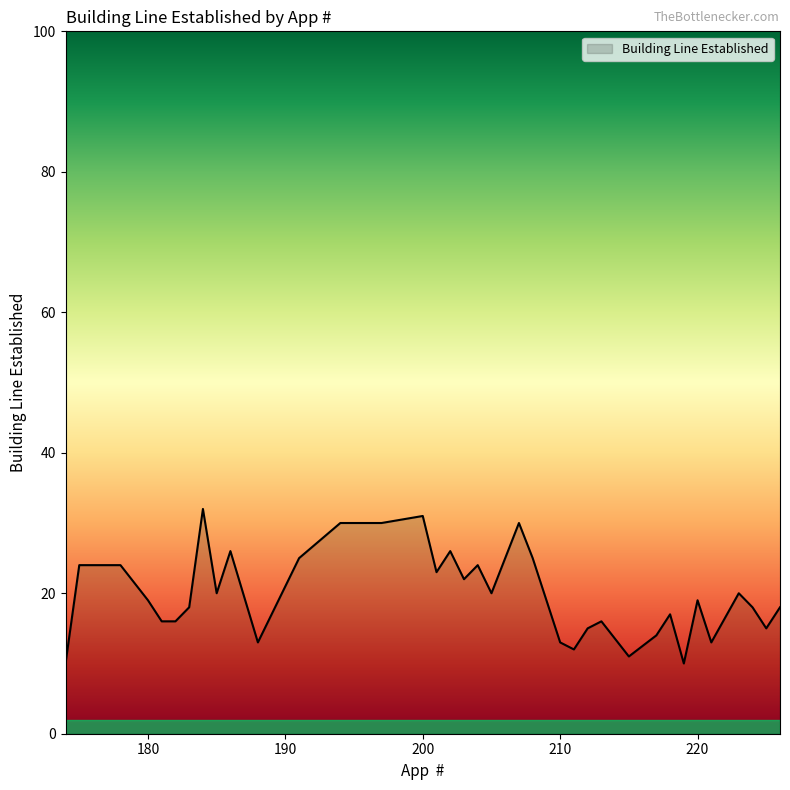

What is the maximum value shown in the chart?

32